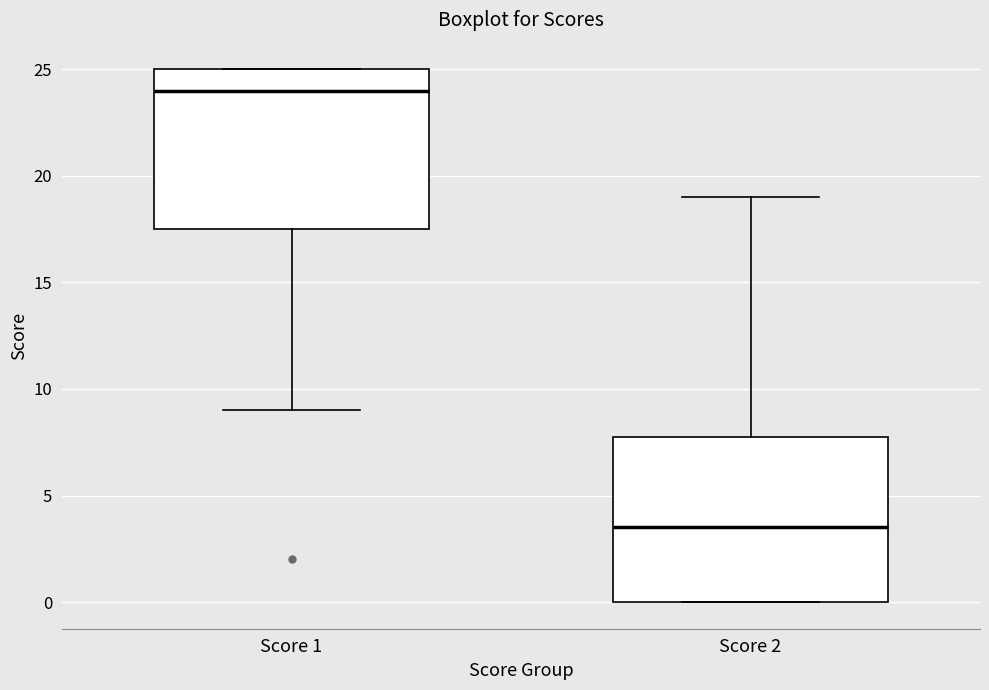

Reading left to right, transcribe this box plot: for each box, give where its median line is, the range the box spans, and where its two whiskers end, as read against the y-axis. The values are not printed on the chart, so give them approximately, as read against the axis.

Score 1: median 24.0, box 17.5 to 25.0, whiskers 9.0 to 25.0
Score 2: median 3.5, box 0.0 to 8.0, whiskers 0.0 to 19.0